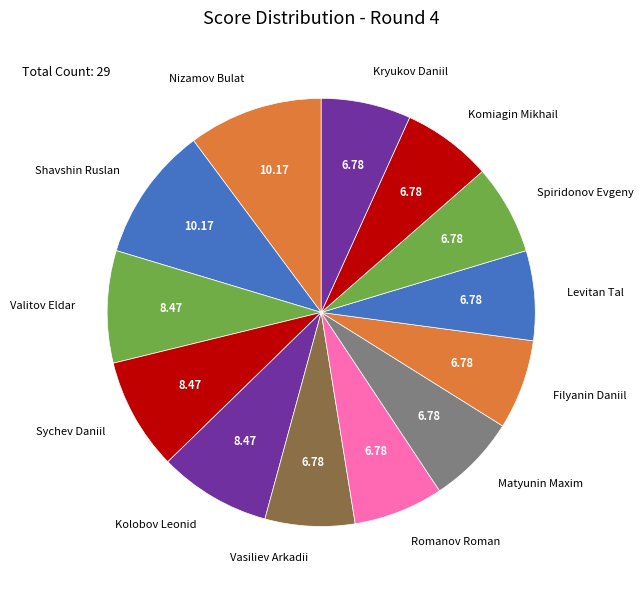

Is there any slice that represents more than half of the pie?

No